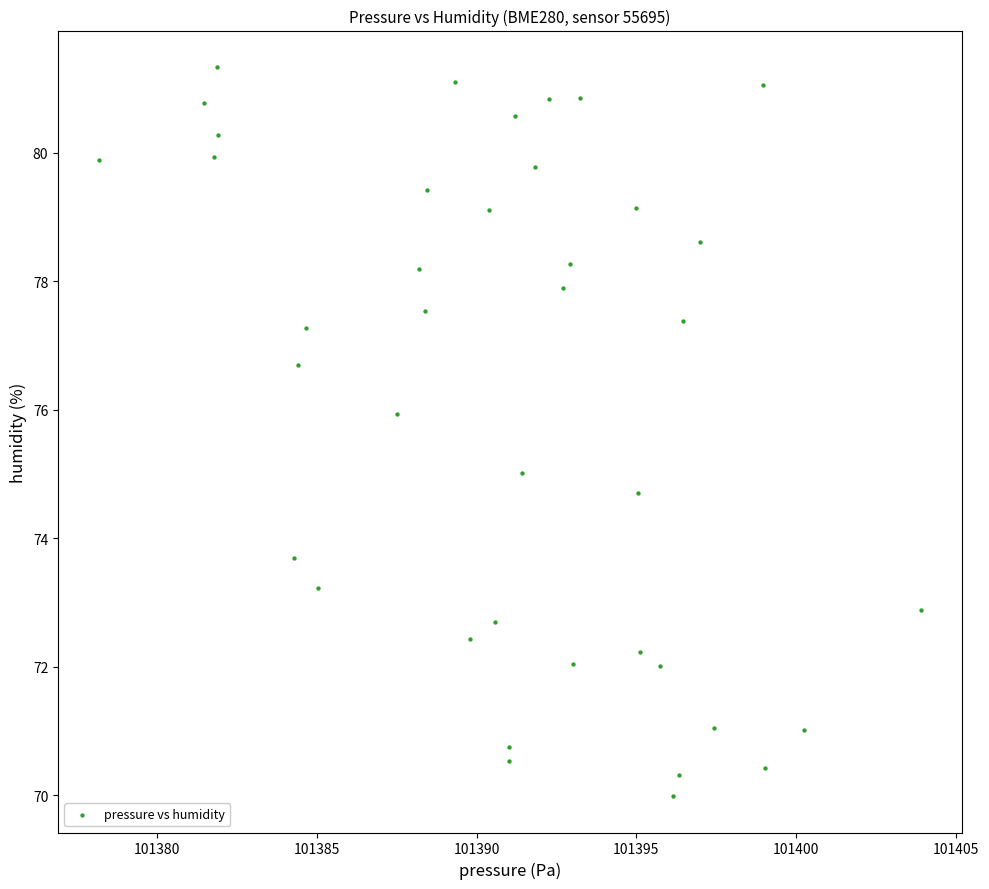

What is the range of X values (max minus min)?

25.7